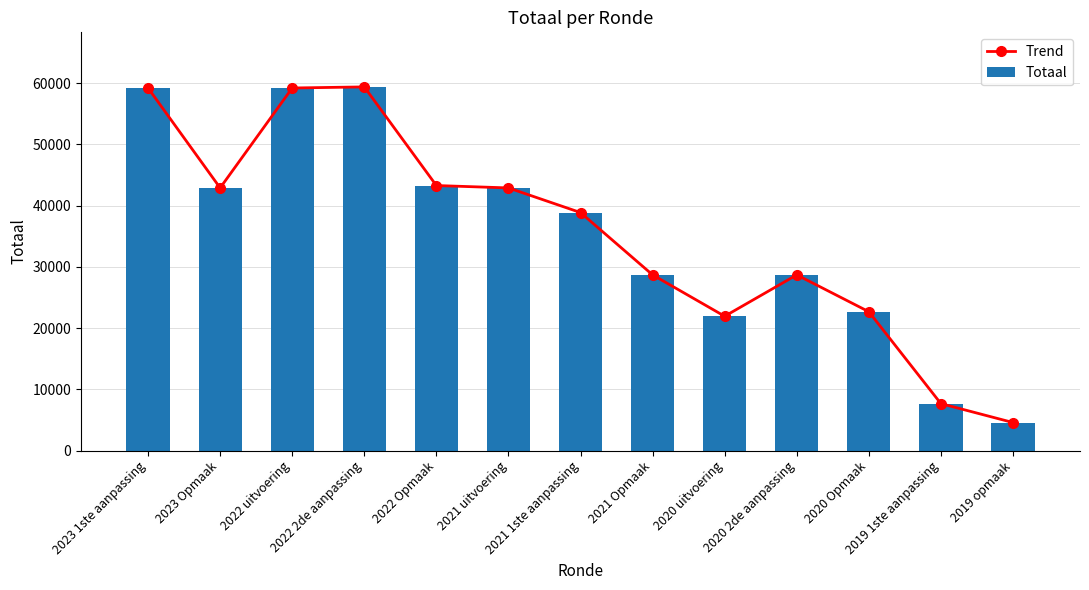

What is the sum of all Trend values?

459933